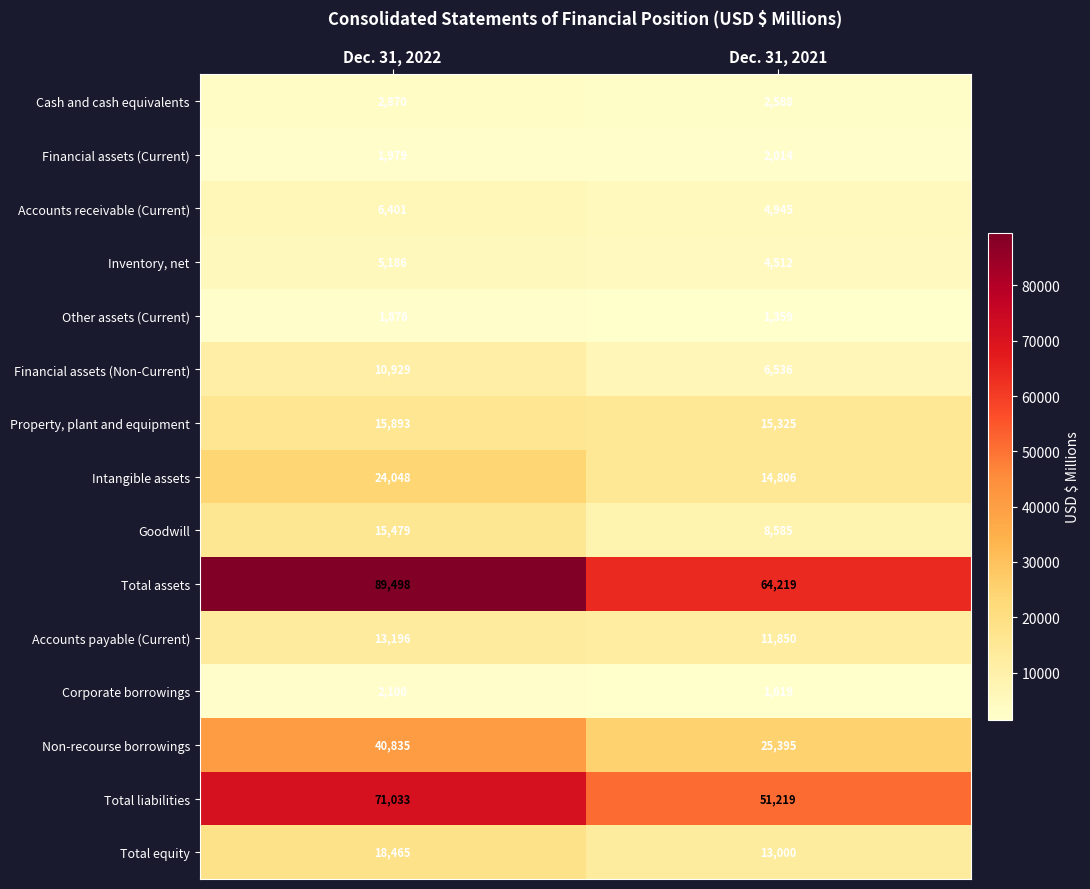

Where is Corporate borrowings nearest to the value 1859?

Dec. 31, 2021